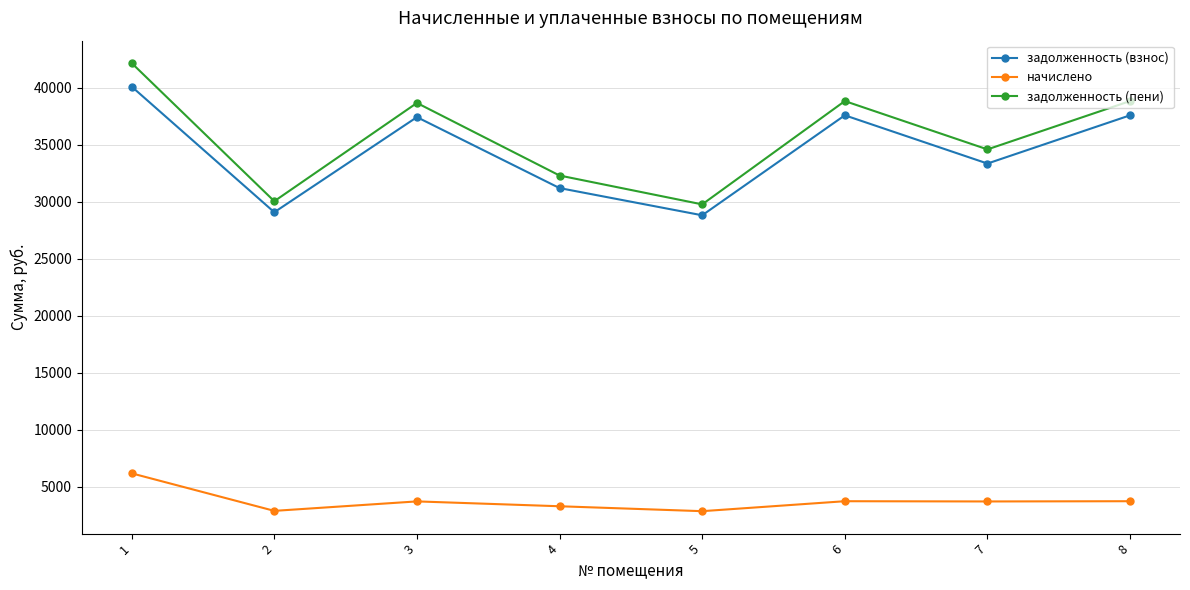

What is the difference between the highest and lowest values at 8?

35102.2